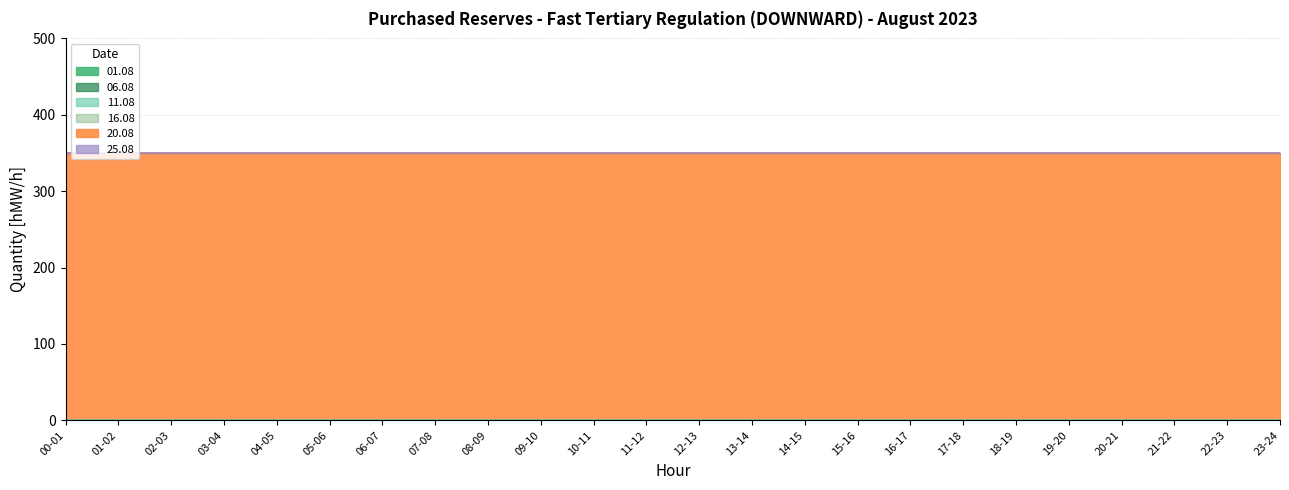

Reading right to left, what are all the values shown in this chart?

01.08: 23-24=0	22-23=0	21-22=0	20-21=0	19-20=0	18-19=0	17-18=0	16-17=0	15-16=0	14-15=0	13-14=0	12-13=0	11-12=0	10-11=0	09-10=0	08-09=0	07-08=0	06-07=0	05-06=0	04-05=0	03-04=0	02-03=0	01-02=0	00-01=0
06.08: 23-24=0	22-23=0	21-22=0	20-21=0	19-20=0	18-19=0	17-18=0	16-17=0	15-16=0	14-15=0	13-14=0	12-13=0	11-12=0	10-11=0	09-10=0	08-09=0	07-08=0	06-07=0	05-06=0	04-05=0	03-04=0	02-03=0	01-02=0	00-01=0
11.08: 23-24=0	22-23=0	21-22=0	20-21=0	19-20=0	18-19=0	17-18=0	16-17=0	15-16=0	14-15=0	13-14=0	12-13=0	11-12=0	10-11=0	09-10=0	08-09=0	07-08=0	06-07=0	05-06=0	04-05=0	03-04=0	02-03=0	01-02=0	00-01=0
16.08: 23-24=0	22-23=0	21-22=0	20-21=0	19-20=0	18-19=0	17-18=0	16-17=0	15-16=0	14-15=0	13-14=0	12-13=0	11-12=0	10-11=0	09-10=0	08-09=0	07-08=0	06-07=0	05-06=0	04-05=0	03-04=0	02-03=0	01-02=0	00-01=0
20.08: 23-24=350	22-23=350	21-22=350	20-21=350	19-20=350	18-19=350	17-18=350	16-17=350	15-16=350	14-15=350	13-14=350	12-13=350	11-12=350	10-11=350	09-10=350	08-09=350	07-08=350	06-07=350	05-06=350	04-05=350	03-04=350	02-03=350	01-02=350	00-01=350
25.08: 23-24=0	22-23=0	21-22=0	20-21=0	19-20=0	18-19=0	17-18=0	16-17=0	15-16=0	14-15=0	13-14=0	12-13=0	11-12=0	10-11=0	09-10=0	08-09=0	07-08=0	06-07=0	05-06=0	04-05=0	03-04=0	02-03=0	01-02=0	00-01=0